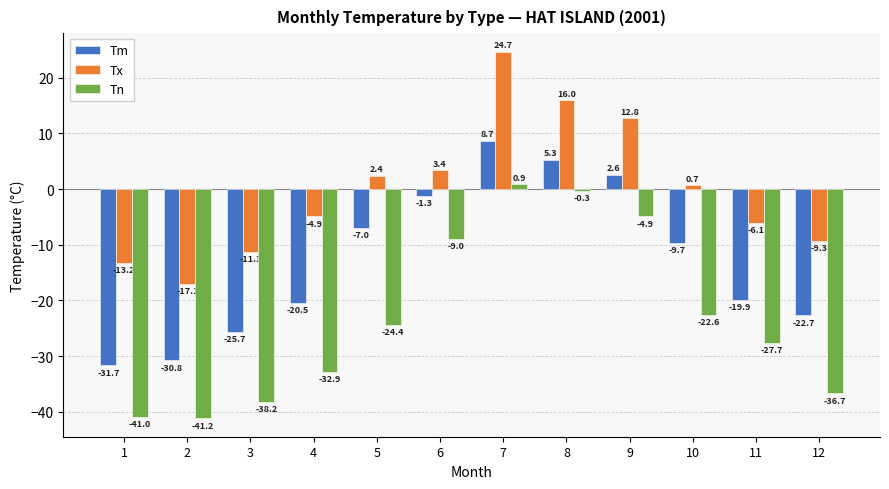

What is the approximate value of Tm at 2?

-30.8